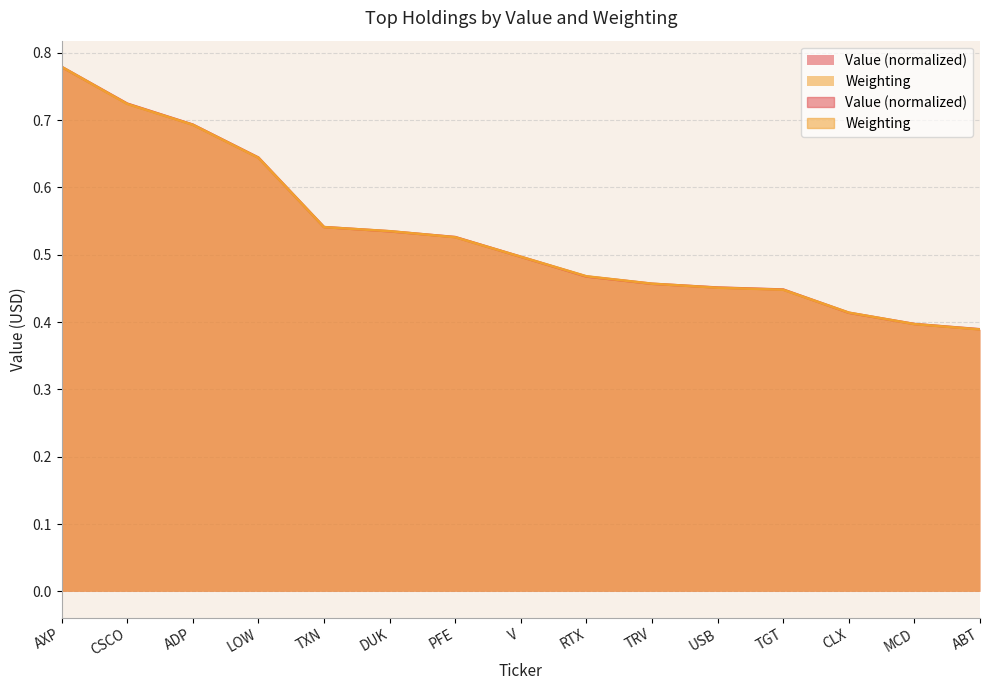

Where is Weighting nearest to the value 0?

ABT